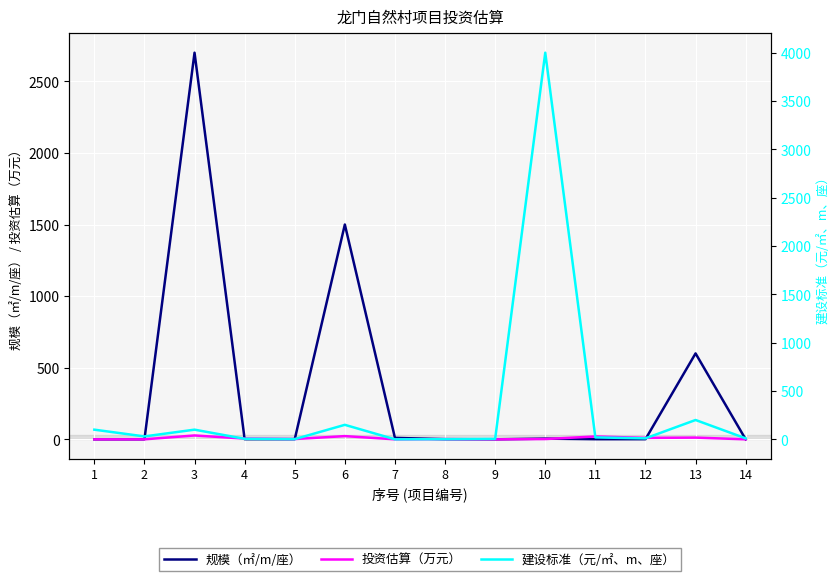

What is the value of the 规模（㎡/m/座） point at the 11th from the left?

1.0